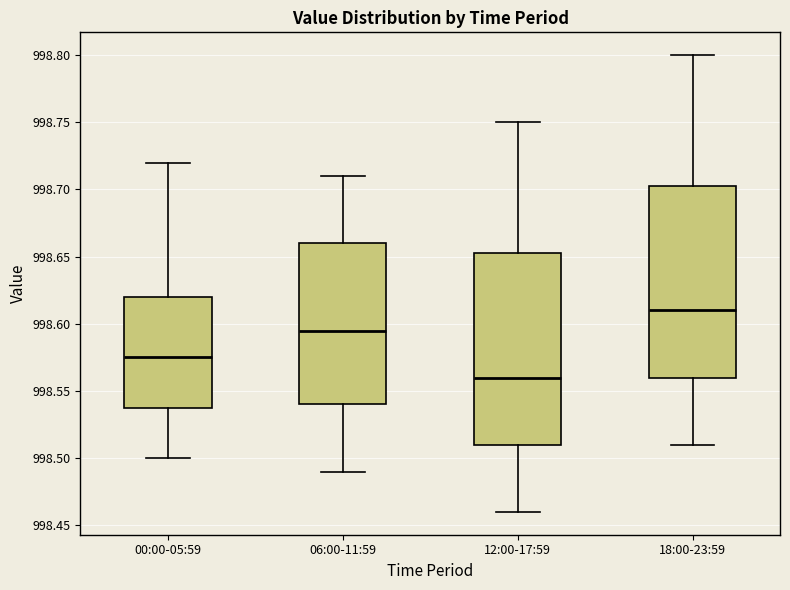

Which box has the lowest median line?

12:00-17:59